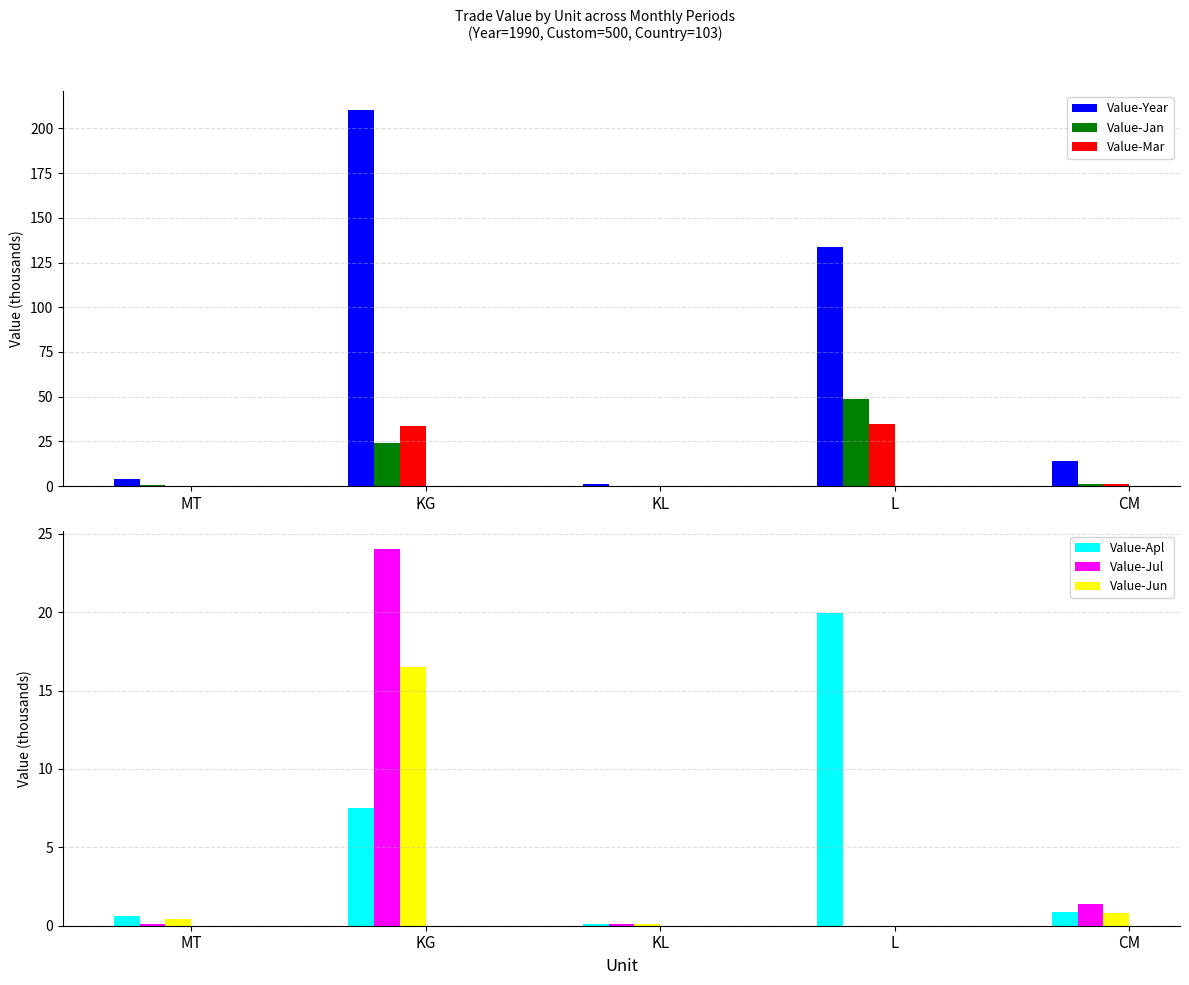

What is the label of the 5th bar from the left?

CM